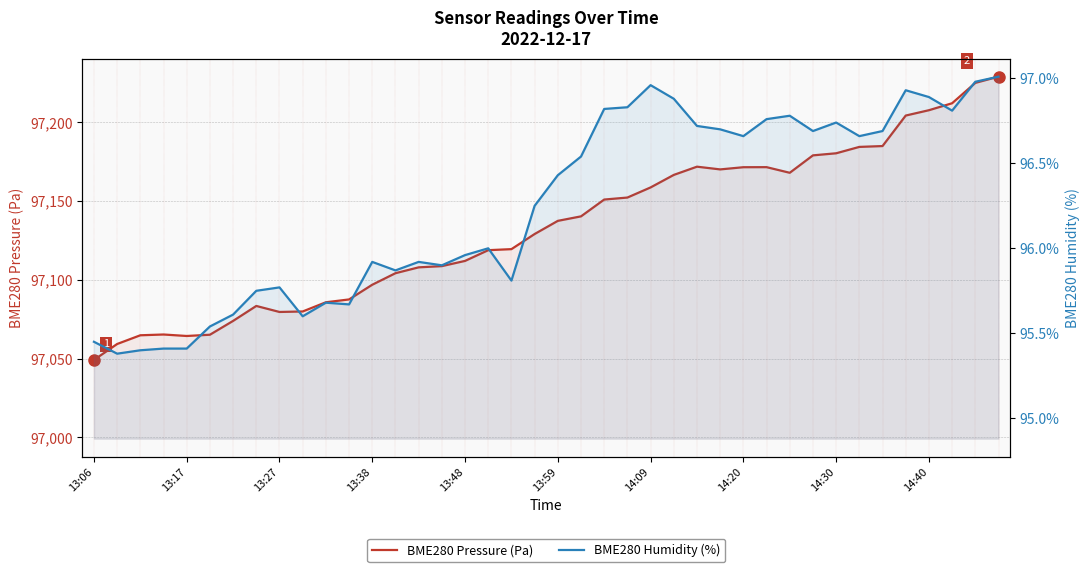

True or false: BME280 Humidity (%) has more than 1 points higher than both neighbors.

True